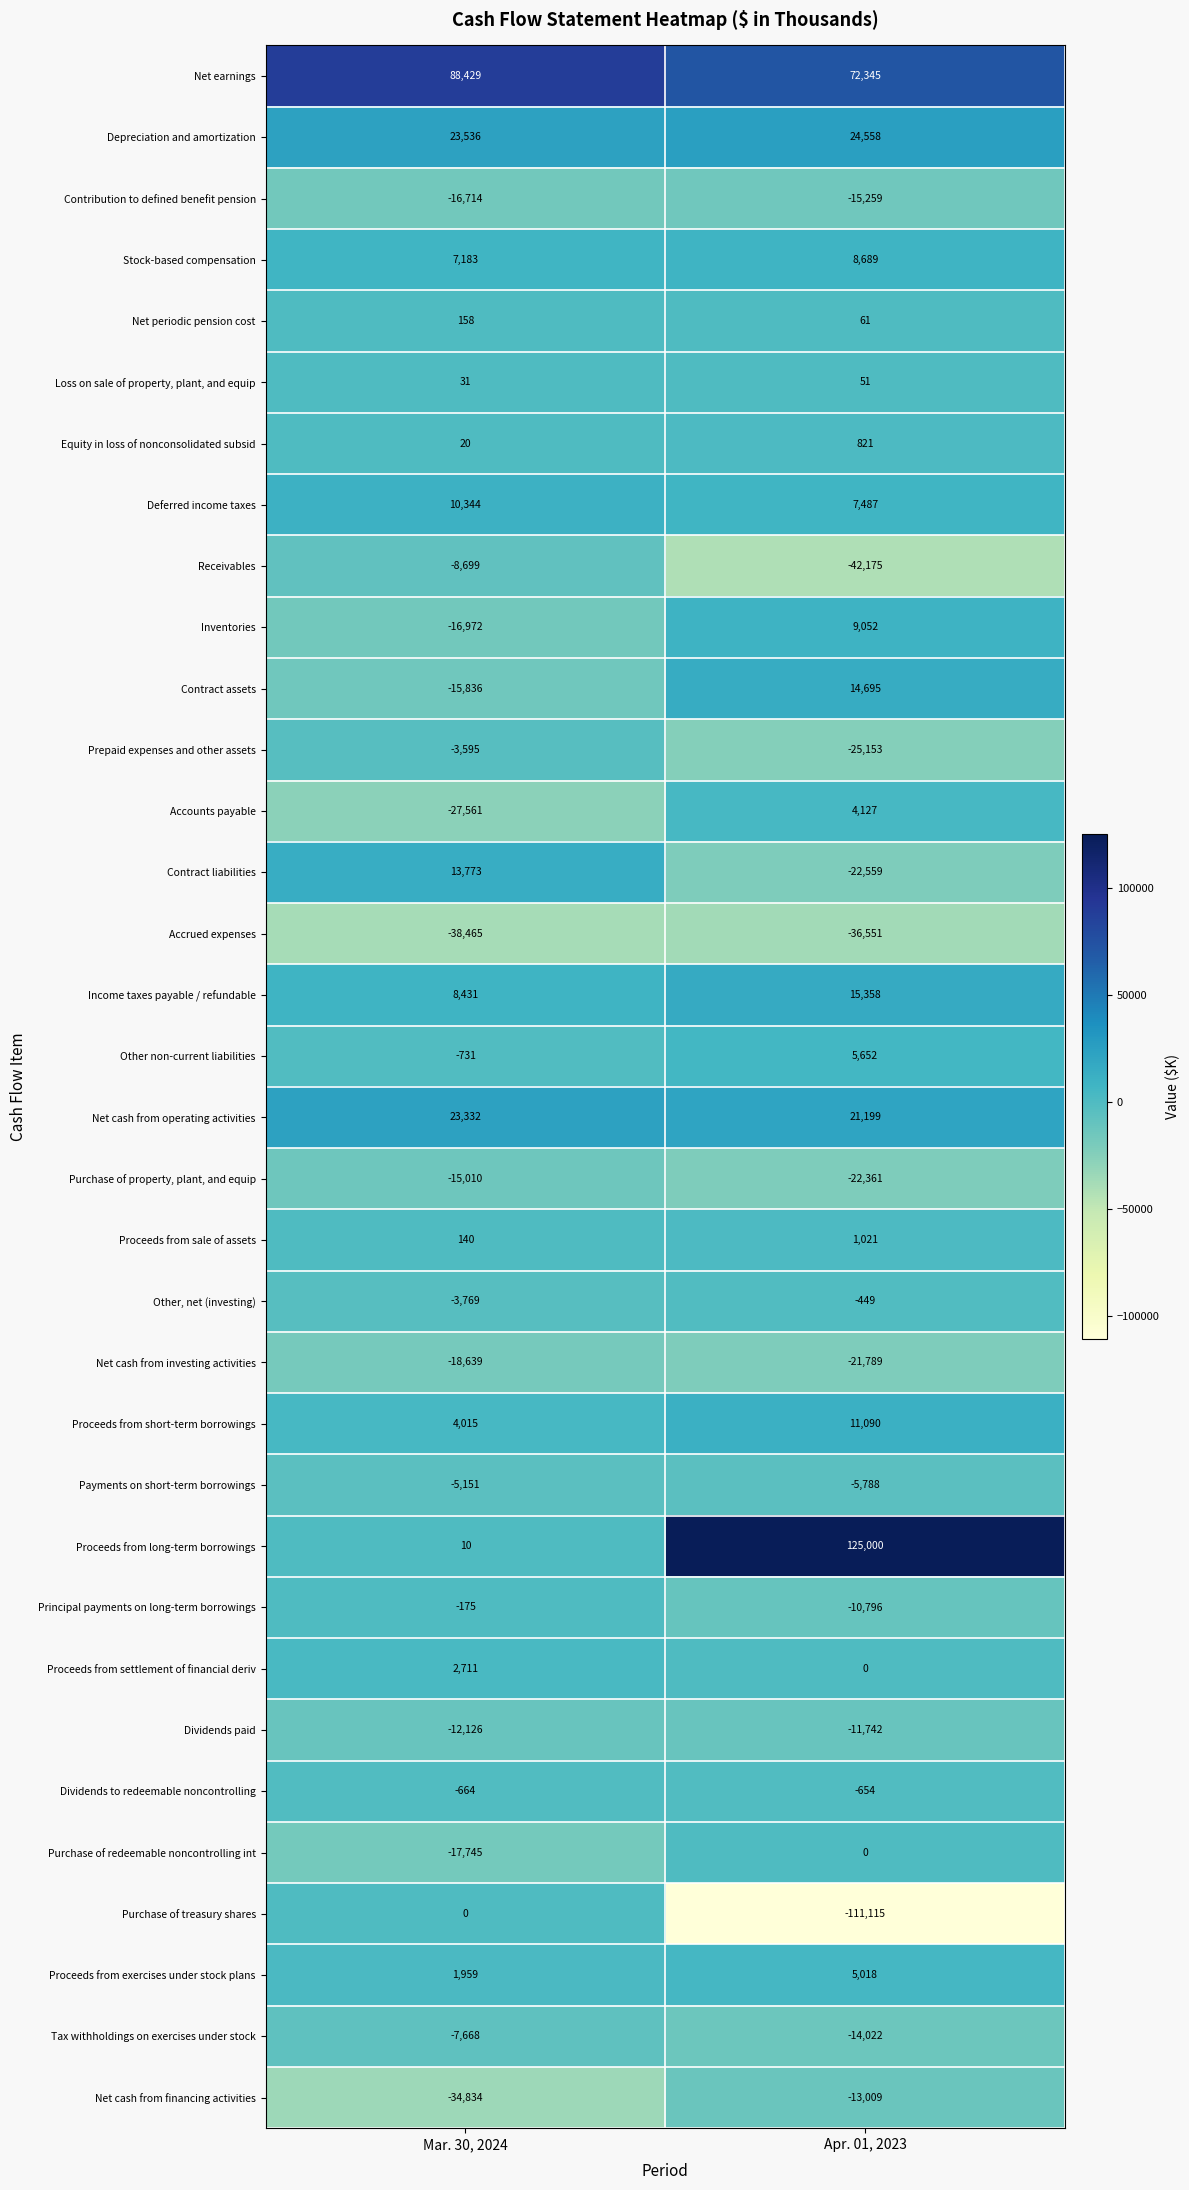

Read the Deferred income taxes value at Mar. 30, 2024, to the nearest 50.

10350